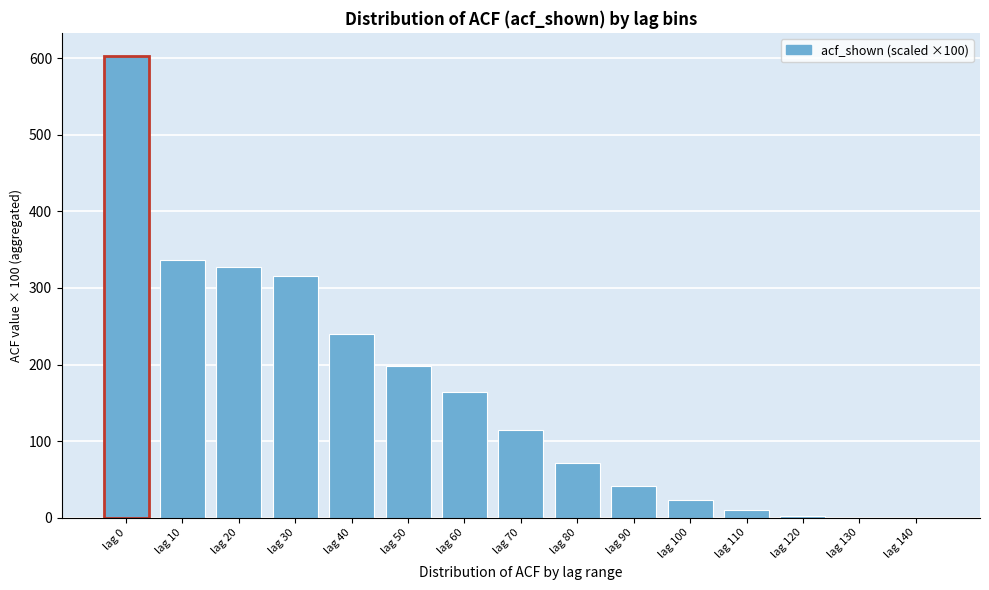

The value at lag 20 is 129. True or false?

False